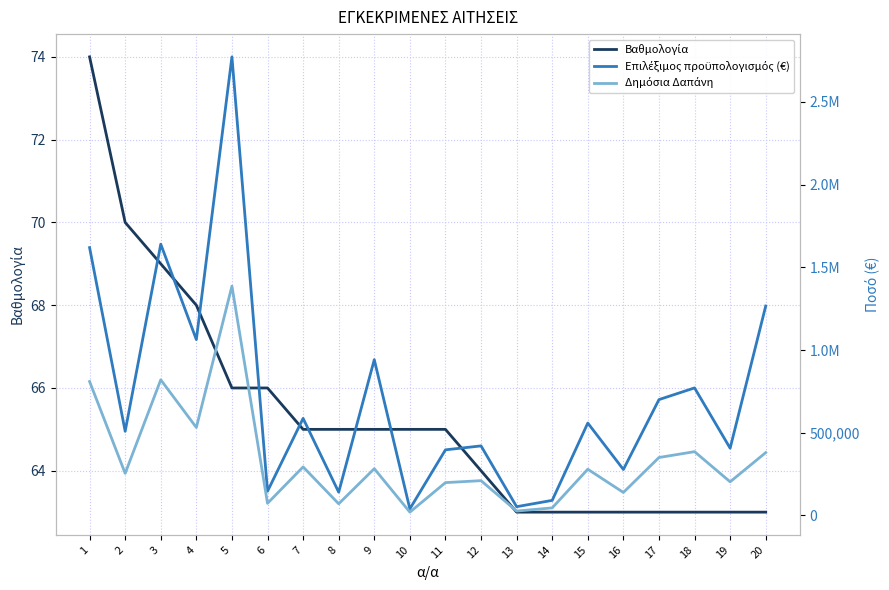

What is the total value across all series at 5?

4158616.9